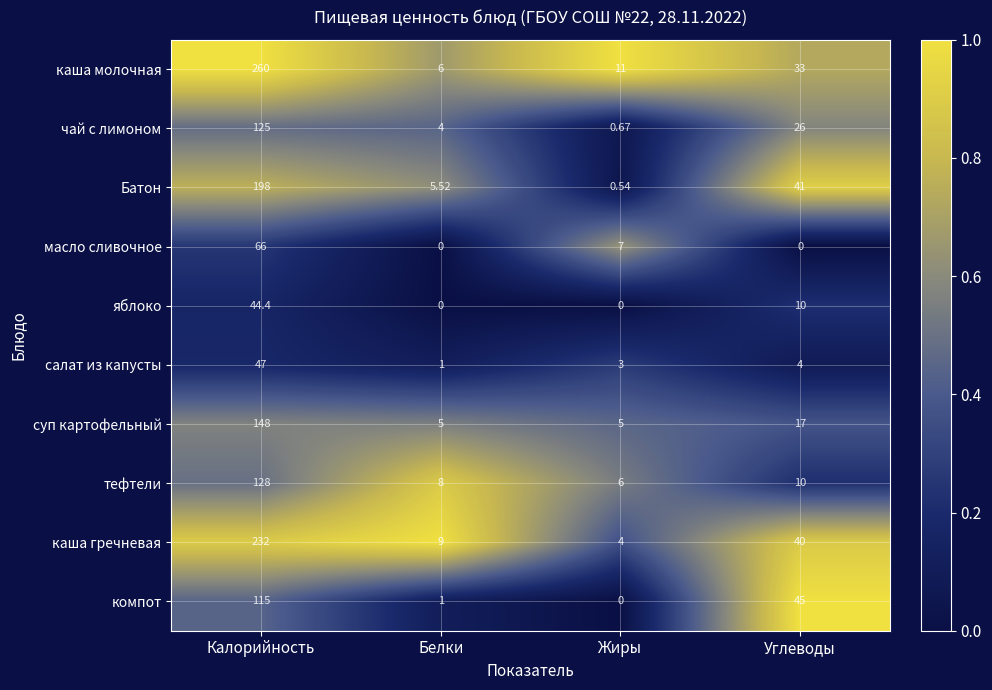

List the series in order of their peak value, highest first.

каша молочная, каша гречневая, Батон, суп картофельный, тефтели, чай с лимоном, компот, масло сливочное, салат из капусты, яблоко